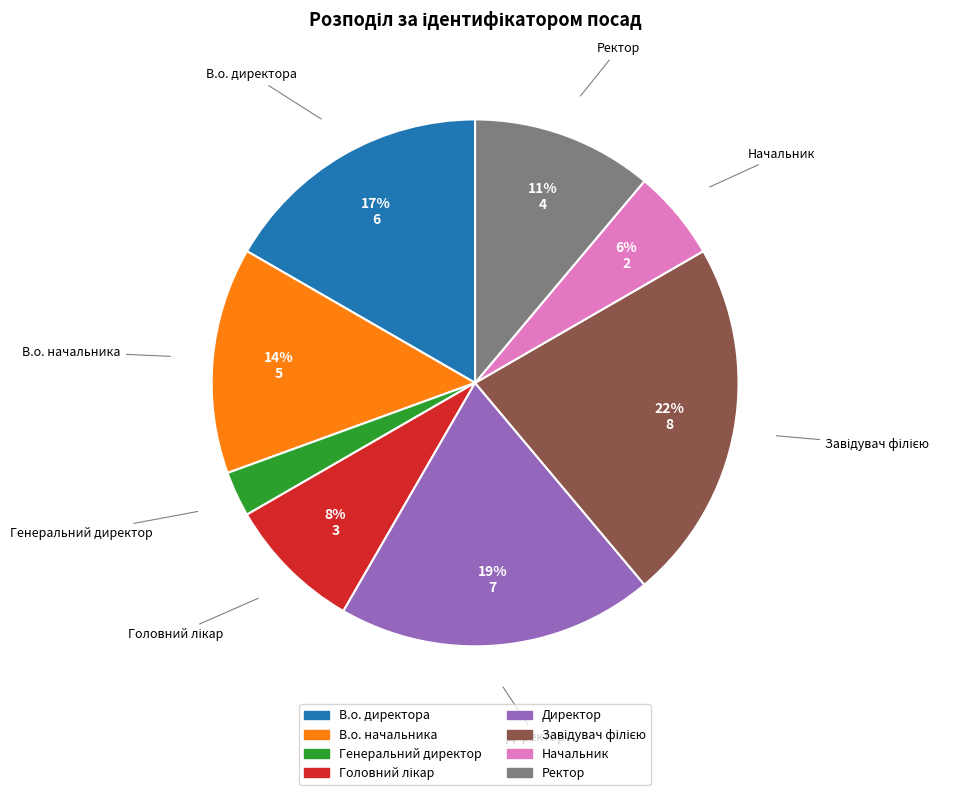

Count the number of slices in the pie.

8